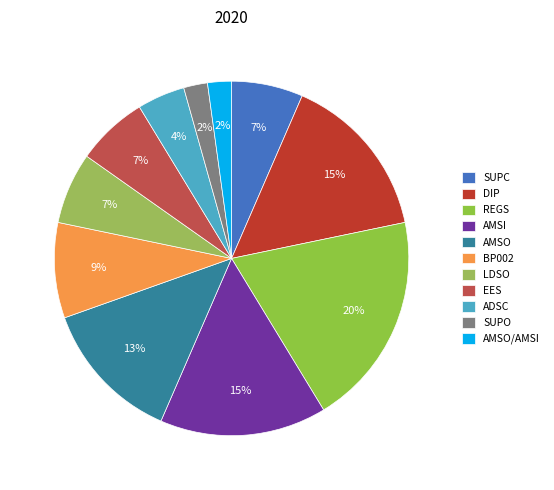

Is there any slice that represents more than half of the pie?

No